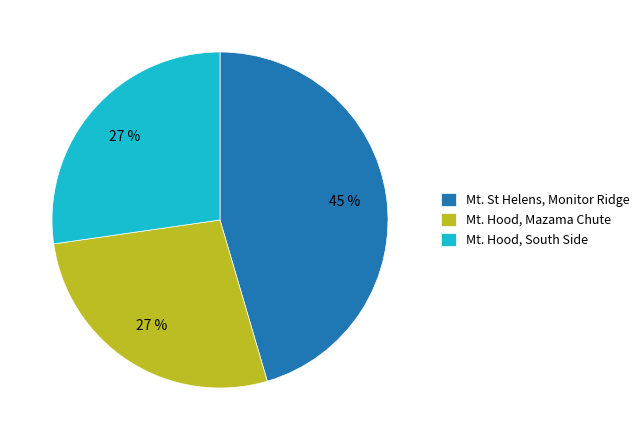

The Mt. Hood, South Side slice represents 27% of the pie. True or false?

True